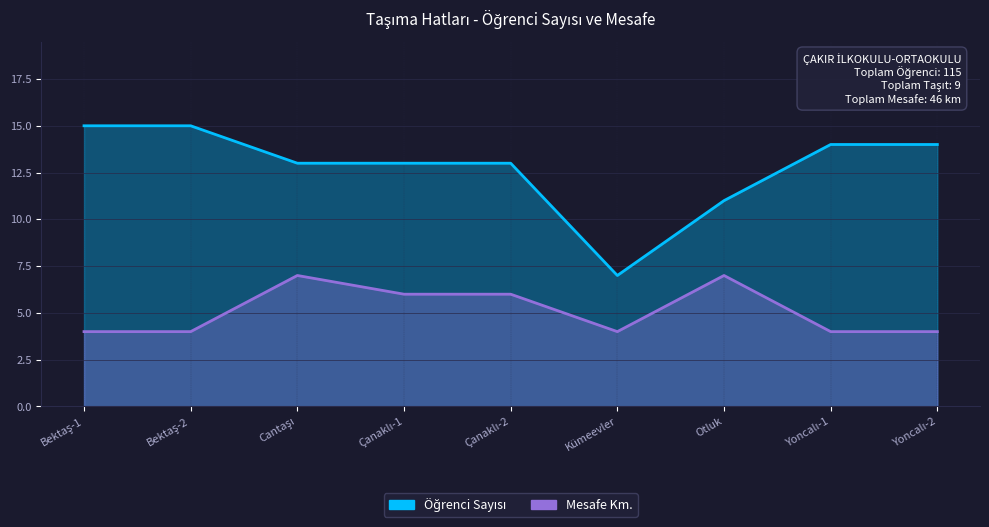

How many data points in Mesafe Km. are above 4?

4